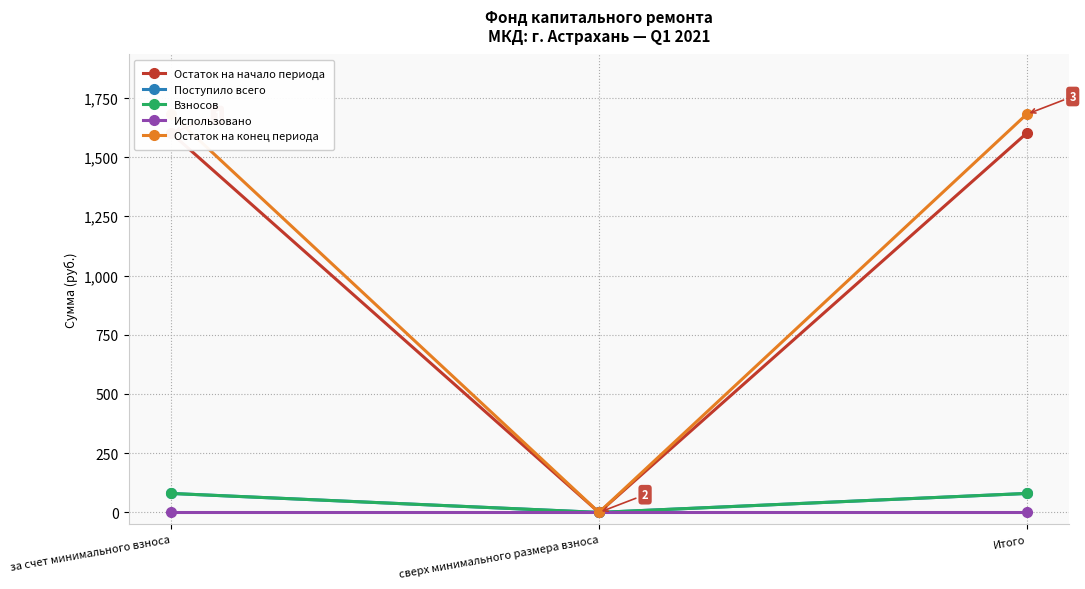

At which category is the sum across all series the highest?

за счет минимального взноса